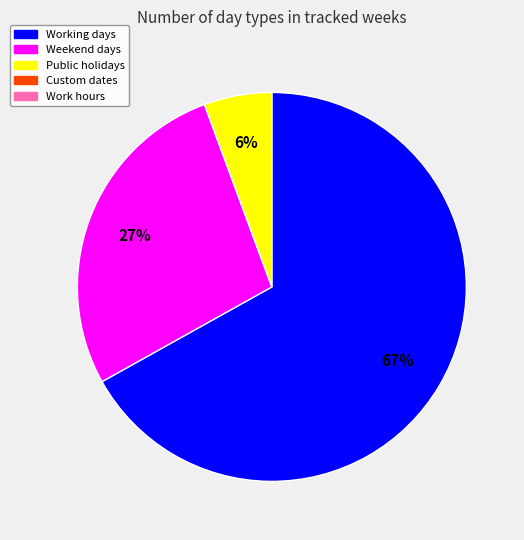

To the nearest percent, what is the difference between the largest and smallest slice percentages?

61%